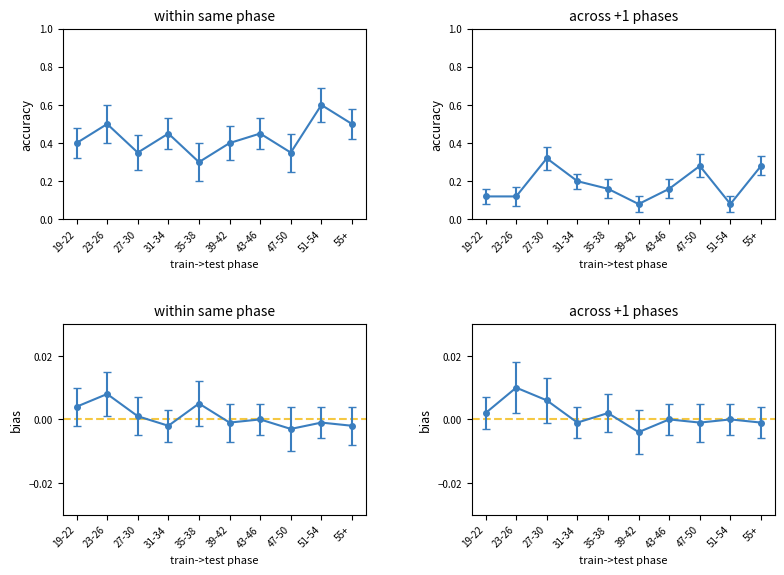

Count the P16 values in the range 0 to 1.

10